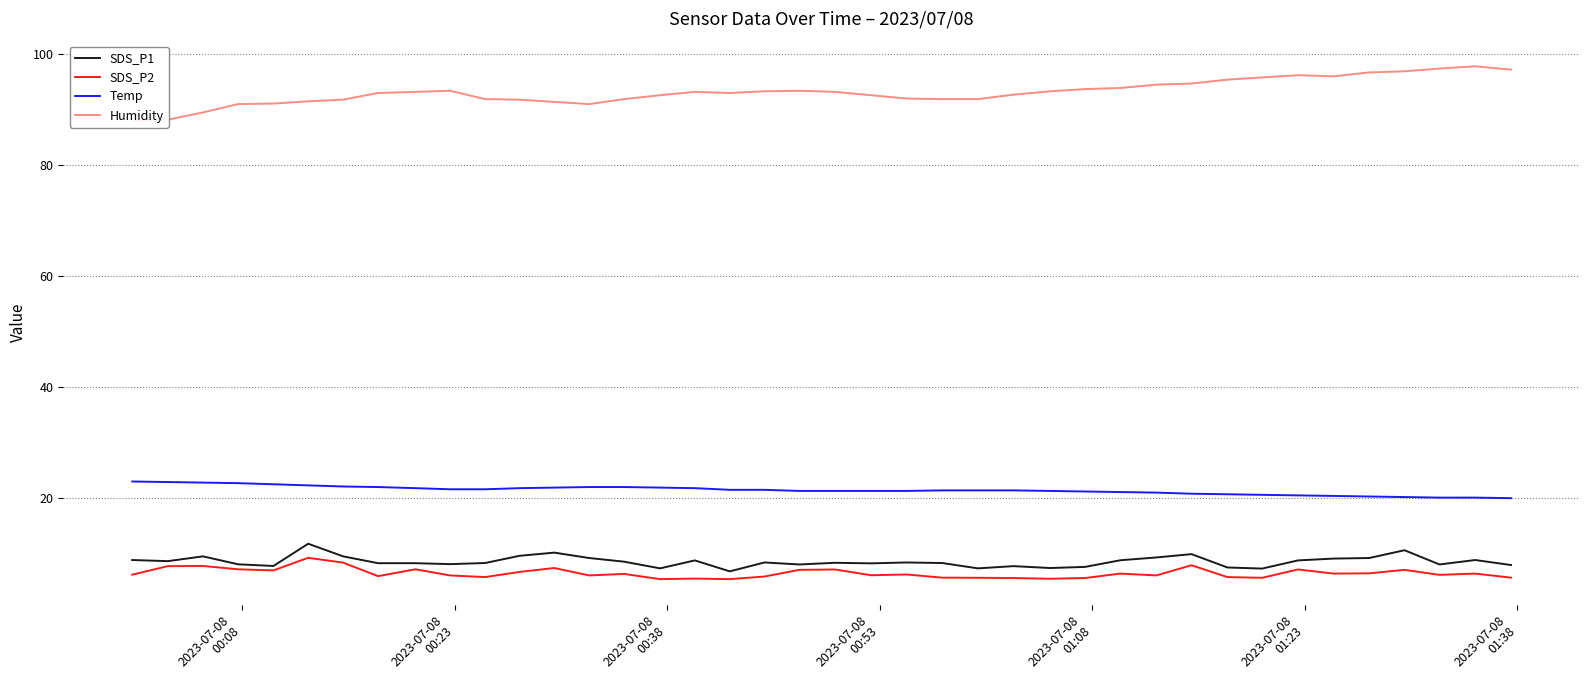

True or false: Temp and SDS_P2 cross at least once.

False